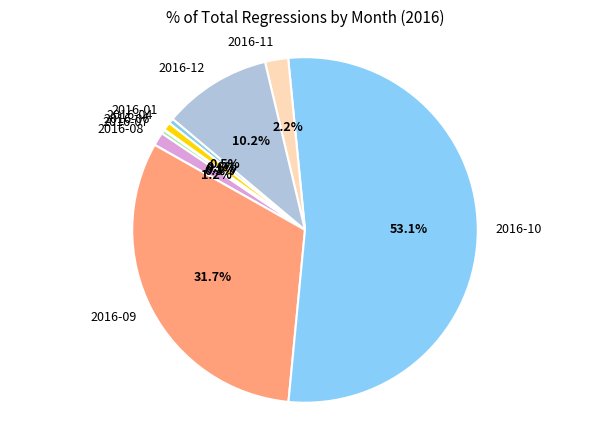

Approximately how many times larger is the value at 2016-08 compared to 2016-11?

0.6